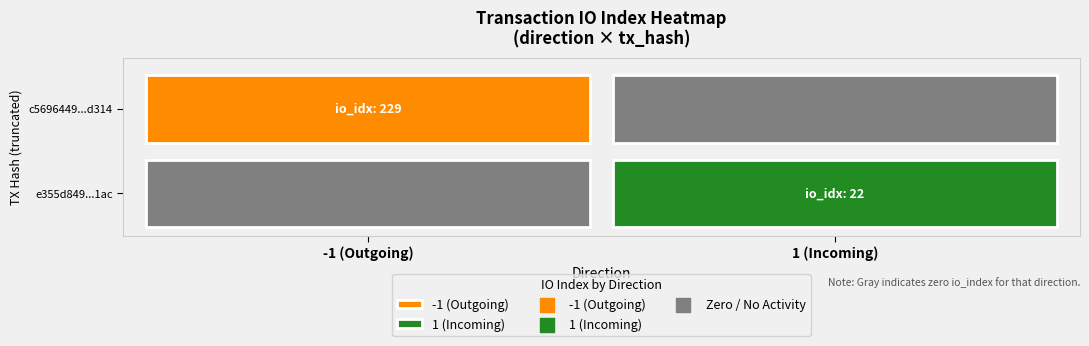

The e355d8492c9efb3d530f6ab2e5e4feb266021ac series shows 22 at io_index. True or false?

True